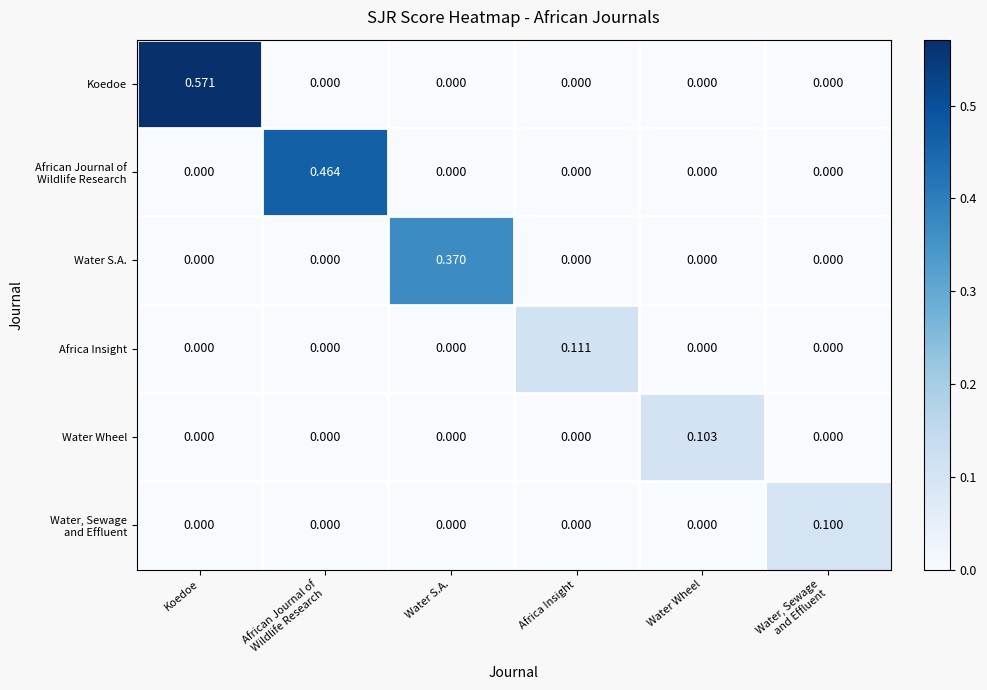

Which series has the largest total across all categories?

Koedoe